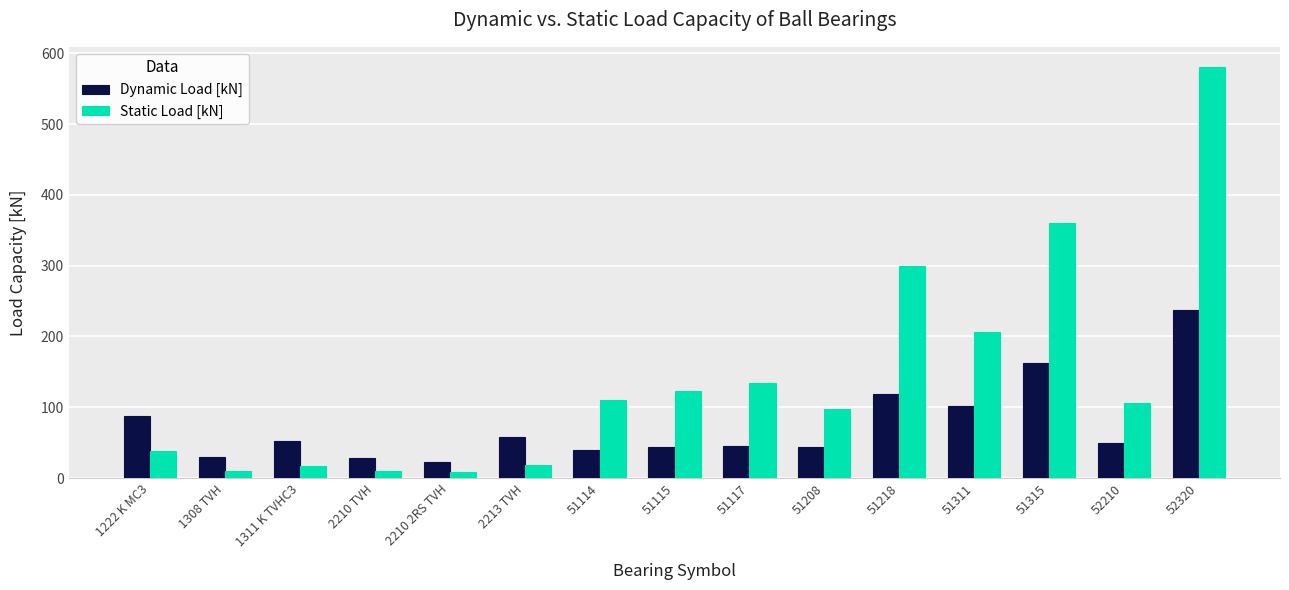

What is the label of the 9th bar from the left?

51117